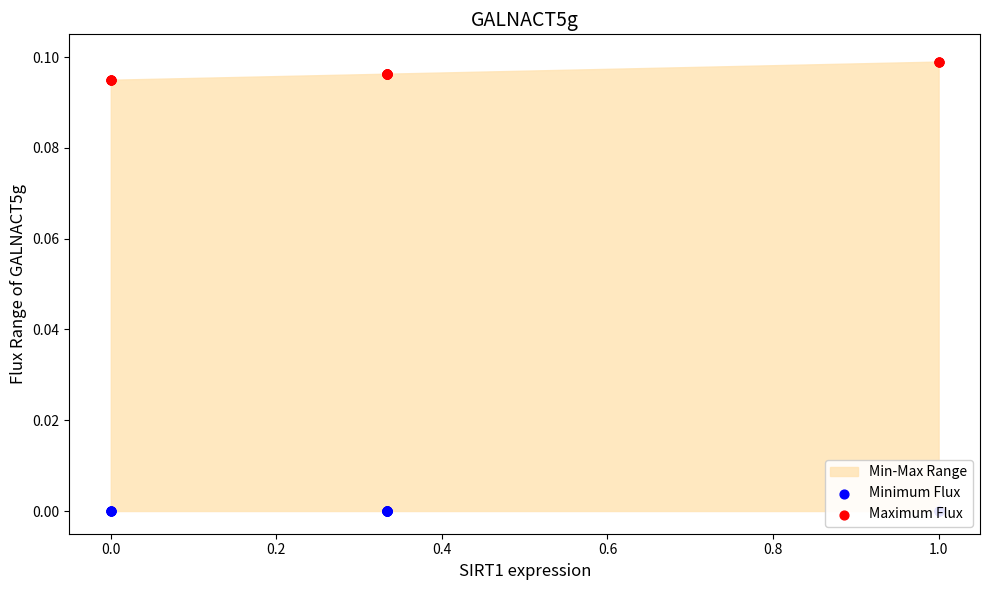

Which series reaches the maximum Y coordinate?

Maximum Flux